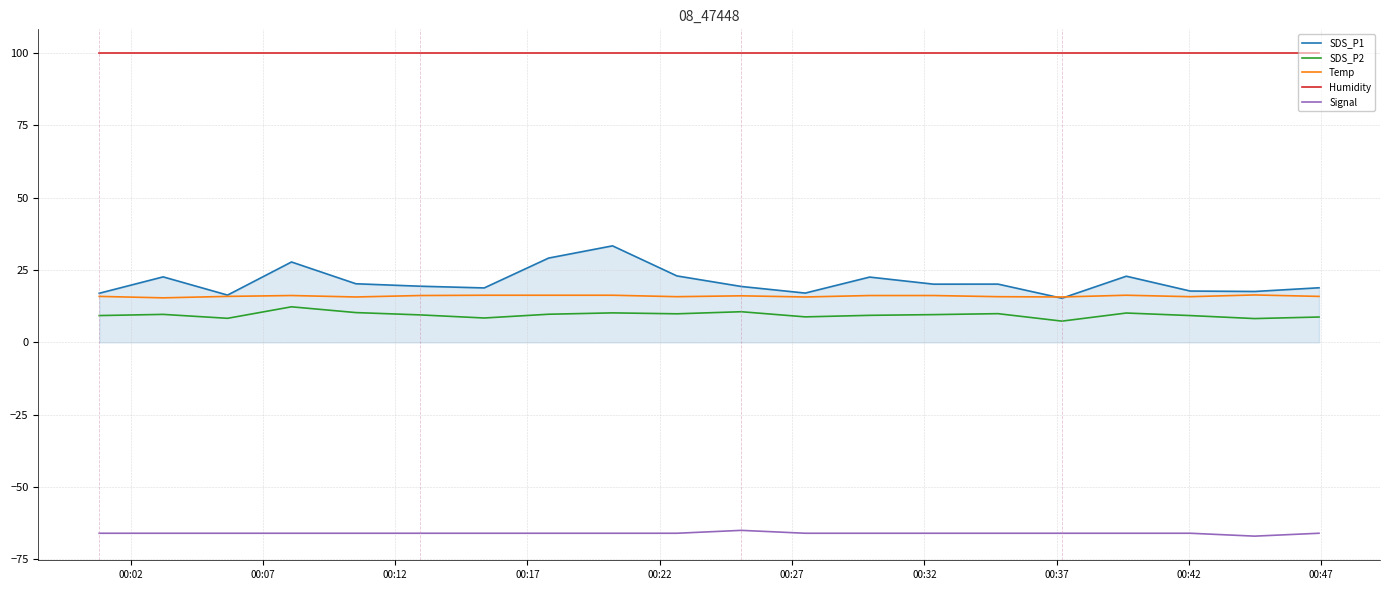

Which series has the largest total across all categories?

Humidity